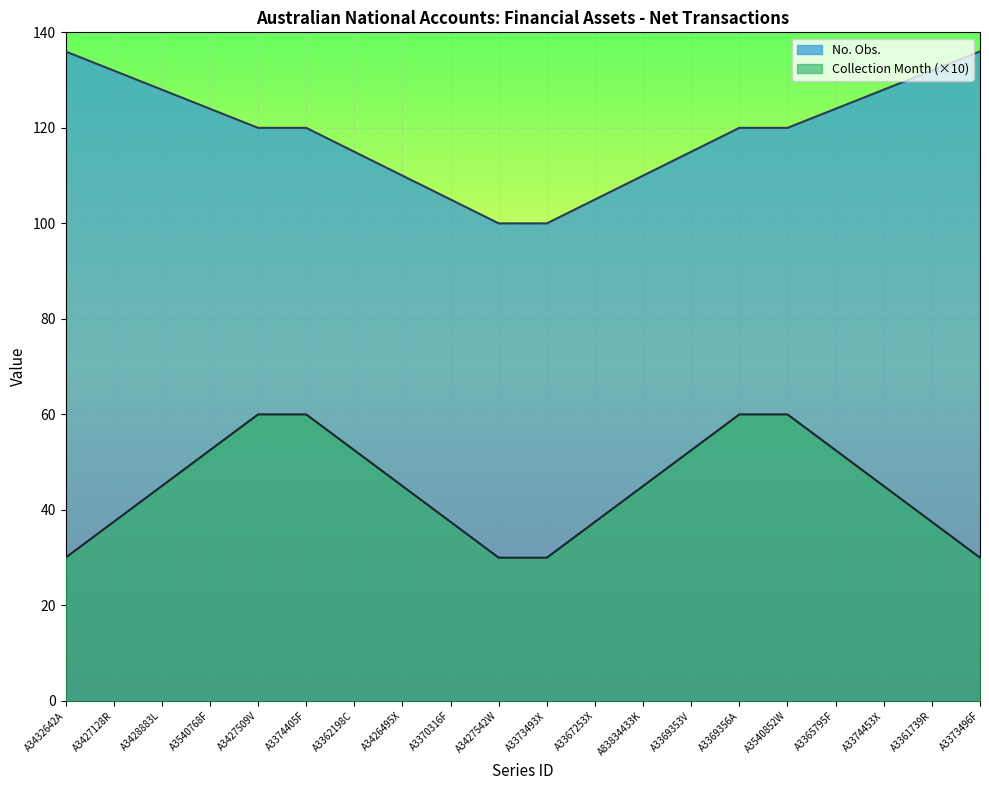

Which category has the lowest value across all series?

A3432642A